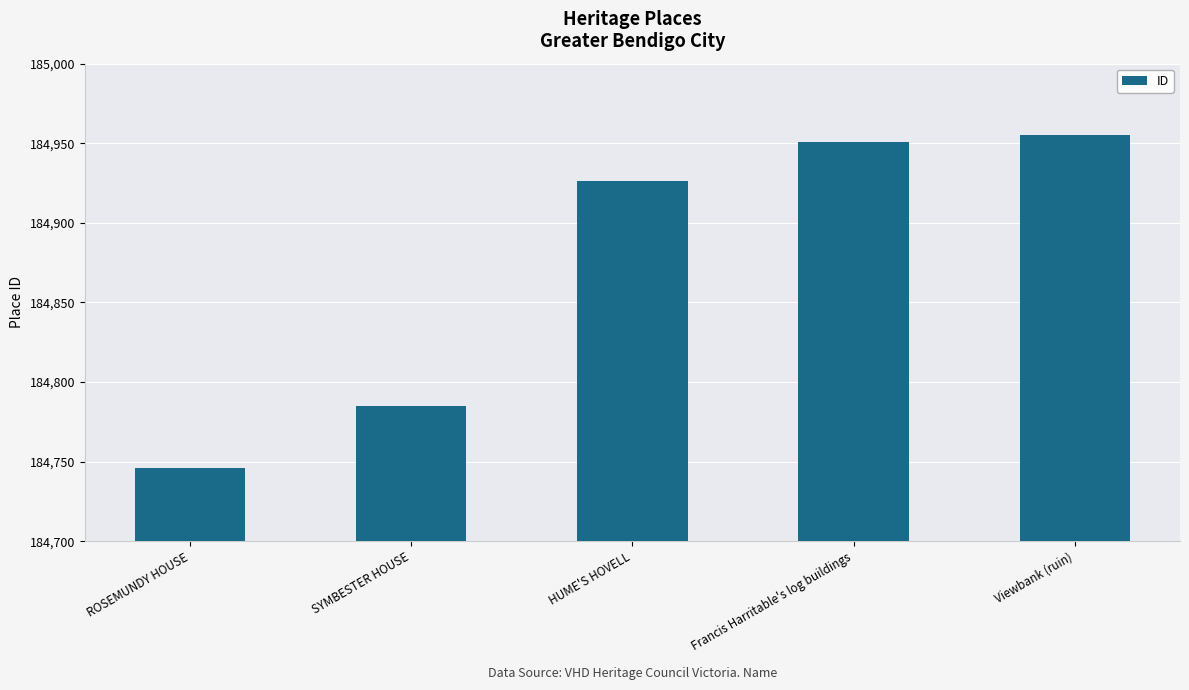

List the labels in order of value, largest first.

Viewbank (ruin), Francis Harritable's log buildings, HUME'S HOVELL, SYMBESTER HOUSE, ROSEMUNDY HOUSE